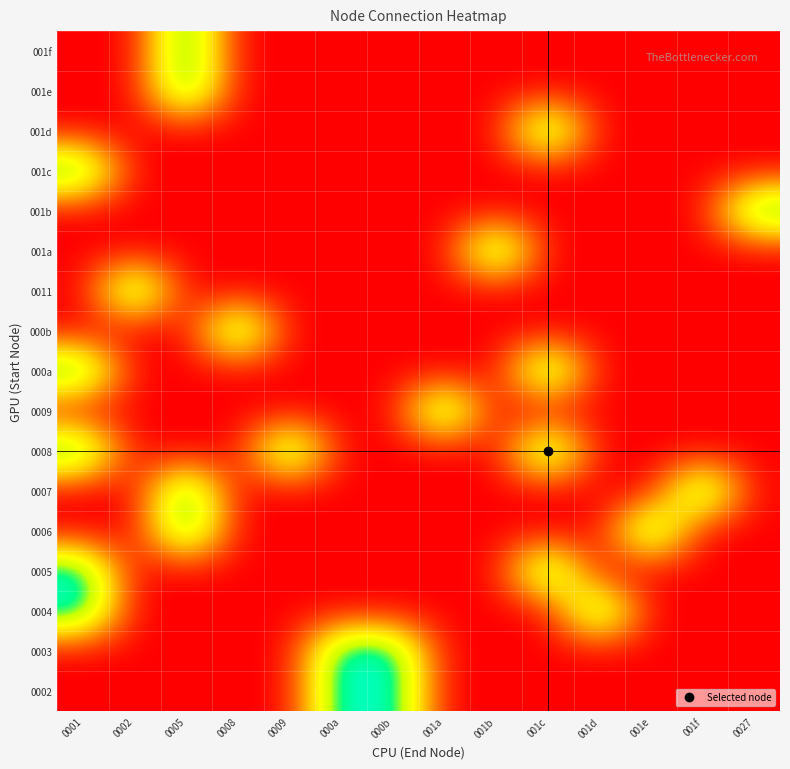

Reading left to right, what are all the values shown in this chart?

0002: 0001=0	0002=0	0005=0	0008=0	0009=0	000a=1	000b=1	001a=0	001b=0	001c=0	001d=0	001e=0	001f=0	0027=0
0003: 0001=0	0002=0	0005=0	0008=0	0009=0	000a=1	000b=1	001a=0	001b=0	001c=0	001d=0	001e=0	001f=0	0027=0
0004: 0001=1	0002=0	0005=0	0008=0	0009=0	000a=0	000b=0	001a=0	001b=0	001c=0	001d=1	001e=0	001f=0	0027=0
0005: 0001=1	0002=0	0005=0	0008=0	0009=0	000a=0	000b=0	001a=0	001b=0	001c=1	001d=0	001e=0	001f=0	0027=0
0006: 0001=0	0002=0	0005=1	0008=0	0009=0	000a=0	000b=0	001a=0	001b=0	001c=0	001d=0	001e=1	001f=0	0027=0
0007: 0001=0	0002=0	0005=1	0008=0	0009=0	000a=0	000b=0	001a=0	001b=0	001c=0	001d=0	001e=0	001f=1	0027=0
0008: 0001=1	0002=0	0005=0	0008=0	0009=1	000a=0	000b=0	001a=0	001b=0	001c=1	001d=0	001e=0	001f=0	0027=0
0009: 0001=0	0002=0	0005=0	0008=0	0009=0	000a=0	000b=0	001a=1	001b=0	001c=0	001d=0	001e=0	001f=0	0027=0
000a: 0001=1	0002=0	0005=0	0008=0	0009=0	000a=0	000b=0	001a=0	001b=0	001c=1	001d=0	001e=0	001f=0	0027=0
000b: 0001=0	0002=0	0005=0	0008=1	0009=0	000a=0	000b=0	001a=0	001b=0	001c=0	001d=0	001e=0	001f=0	0027=0
0011: 0001=0	0002=1	0005=0	0008=0	0009=0	000a=0	000b=0	001a=0	001b=0	001c=0	001d=0	001e=0	001f=0	0027=0
001a: 0001=0	0002=0	0005=0	0008=0	0009=0	000a=0	000b=0	001a=0	001b=1	001c=0	001d=0	001e=0	001f=0	0027=0
001b: 0001=0	0002=0	0005=0	0008=0	0009=0	000a=0	000b=0	001a=0	001b=0	001c=0	001d=0	001e=0	001f=0	0027=1
001c: 0001=1	0002=0	0005=0	0008=0	0009=0	000a=0	000b=0	001a=0	001b=0	001c=0	001d=0	001e=0	001f=0	0027=0
001d: 0001=0	0002=0	0005=0	0008=0	0009=0	000a=0	000b=0	001a=0	001b=0	001c=1	001d=0	001e=0	001f=0	0027=0
001e: 0001=0	0002=0	0005=1	0008=0	0009=0	000a=0	000b=0	001a=0	001b=0	001c=0	001d=0	001e=0	001f=0	0027=0
001f: 0001=0	0002=0	0005=1	0008=0	0009=0	000a=0	000b=0	001a=0	001b=0	001c=0	001d=0	001e=0	001f=0	0027=0